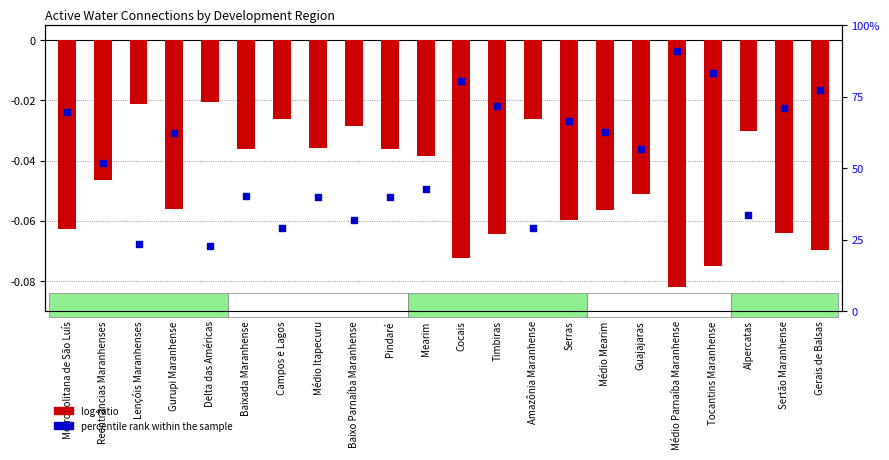

What is the total value across all series at Tocantins Maranhense?

0.8